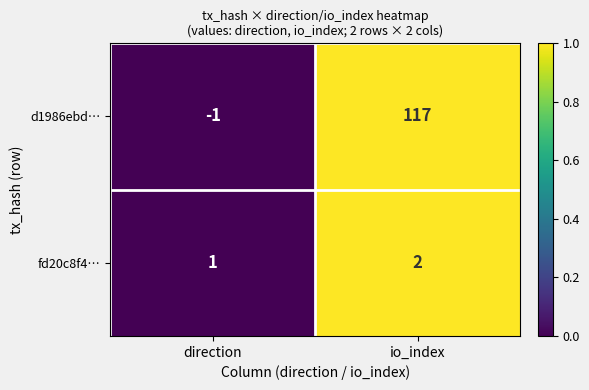

Is it true that d1986ebd… equals -1 at direction?

True